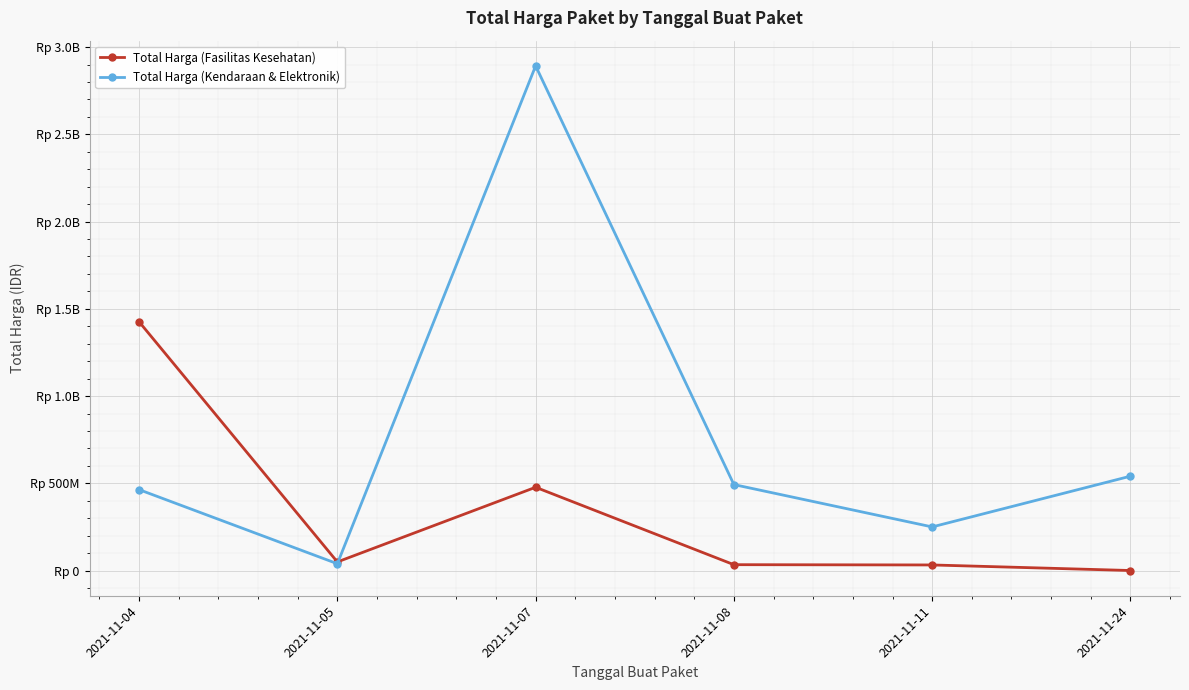

How many times do Total Harga (Kendaraan & Elektronik) and Total Harga (Fasilitas Kesehatan) cross each other?

1